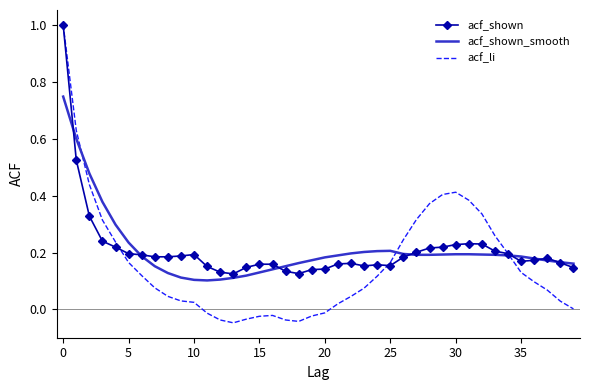

What is the maximum value shown in the chart?

1.0